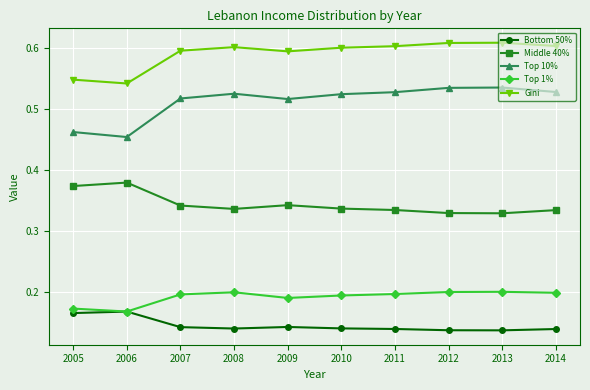

At 2011, list the series in order from smallest to largest.

Bottom 50%, Top 1%, Middle 40%, Top 10%, Gini